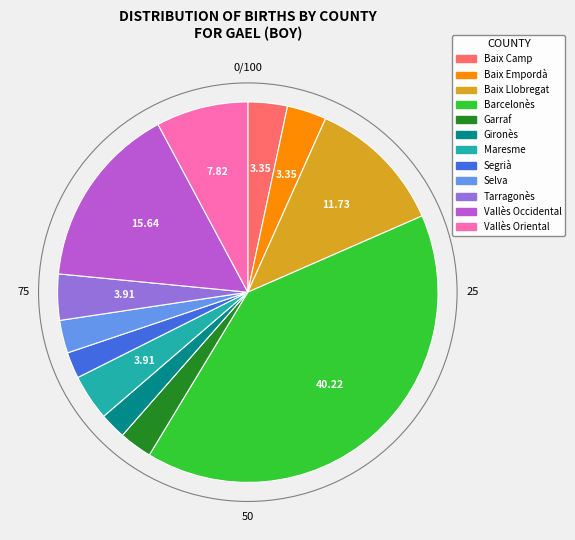

Which has a higher value, Baix Camp or Segrià?

Baix Camp